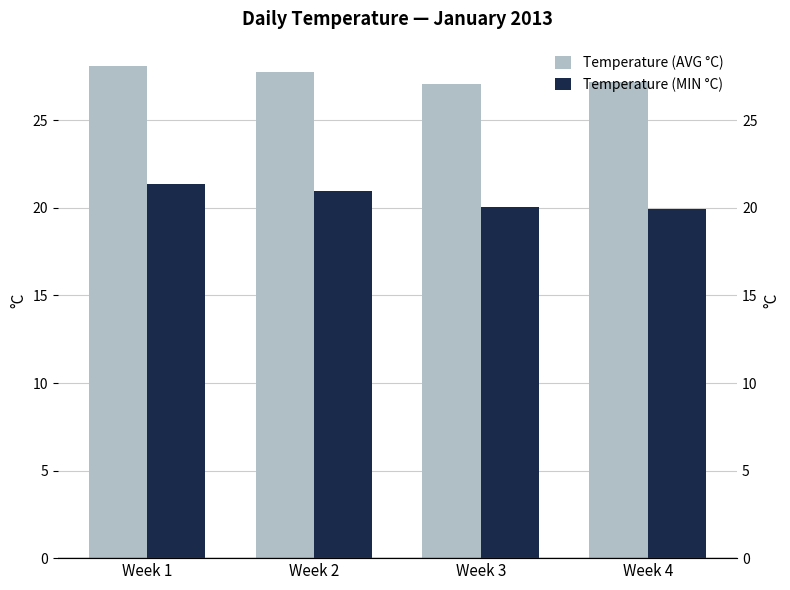

Which category has the highest value in the Temperature (MIN °C) series?

Week 1